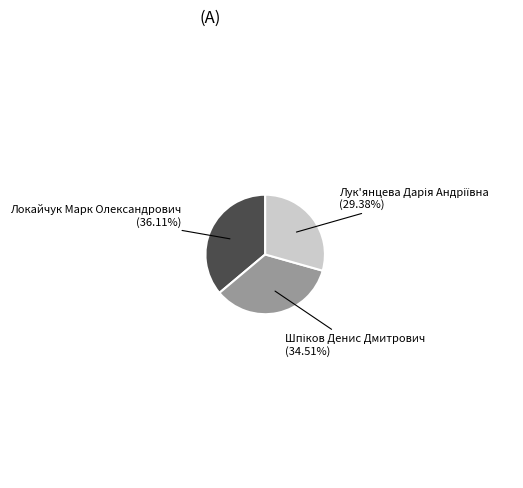

Is Локайчук Марк Олександрович (36.11%) the majority of the pie?

No